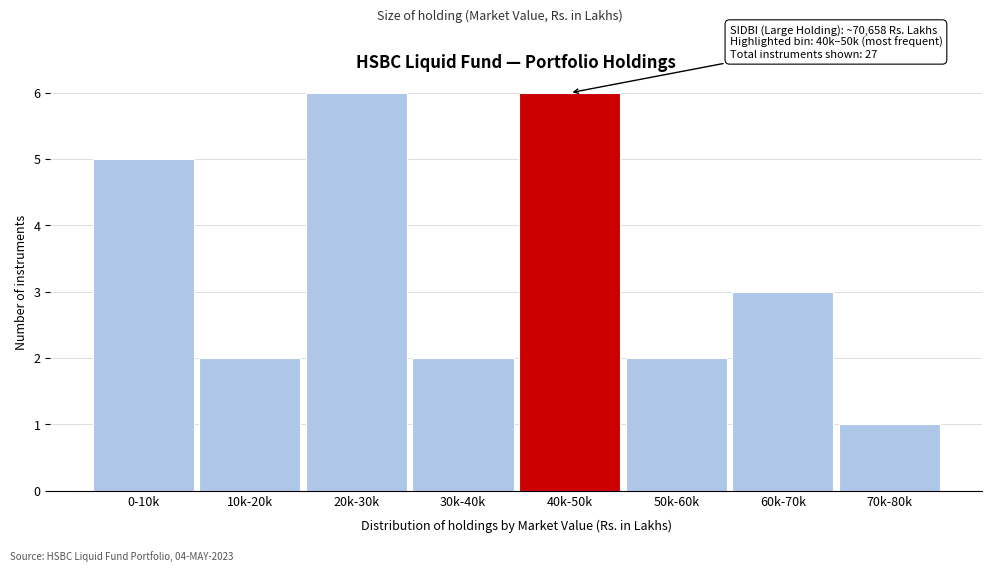

Reading left to right, transcribe all the data shown in this chart.

0-10k=5	10k-20k=2	20k-30k=6	30k-40k=2	40k-50k=6	50k-60k=2	60k-70k=3	70k-80k=1